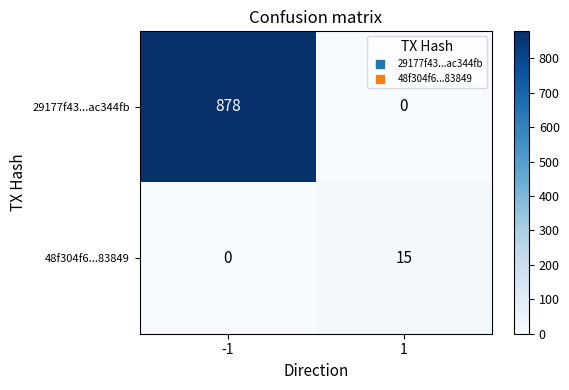

What is the approximate value of 48f304f6...83849 at 1?

15